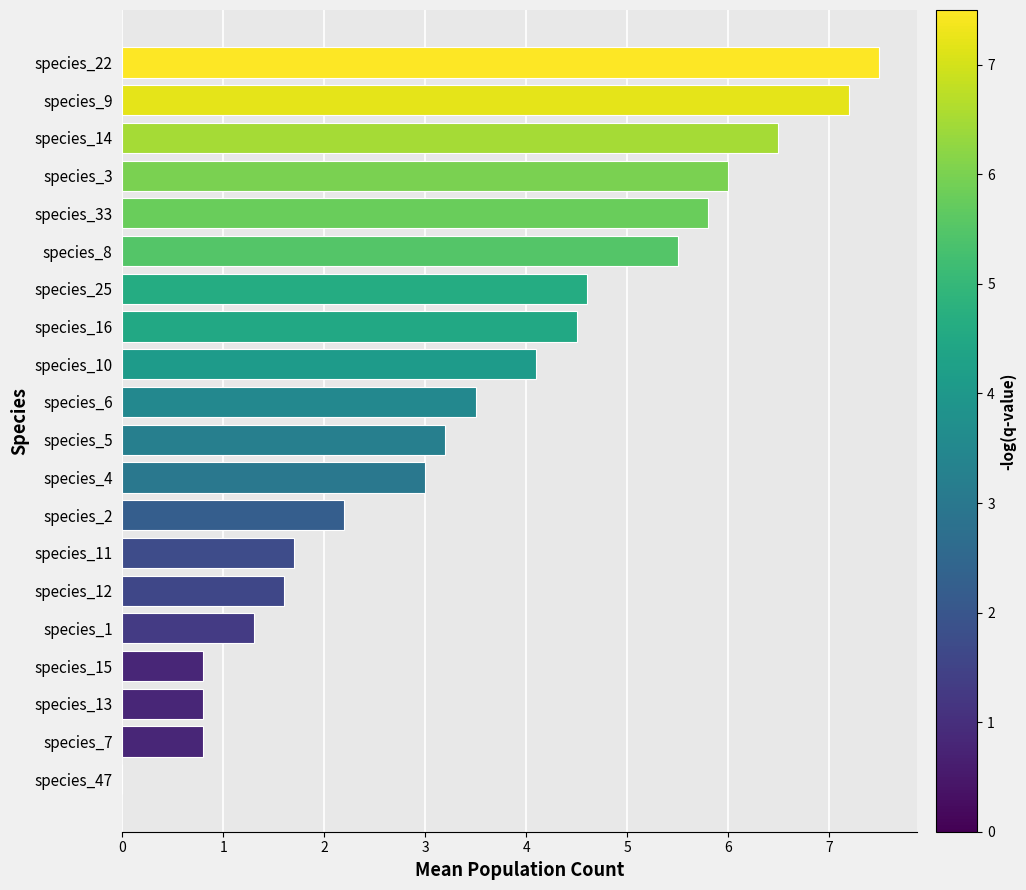

What is the ratio of the value at species_10 to the value at species_6?

1.2